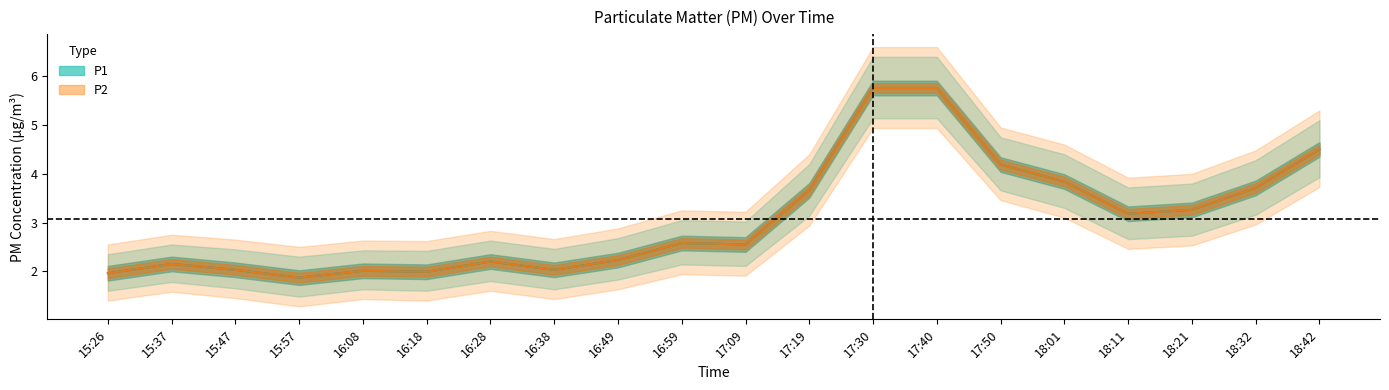

Rank the categories by P1 value from highest to lowest.

17:30, 17:40, 18:42, 17:50, 18:01, 18:32, 17:19, 18:21, 18:11, 16:59, 17:09, 16:49, 16:28, 15:37, 15:47, 16:38, 16:08, 16:18, 15:26, 15:57